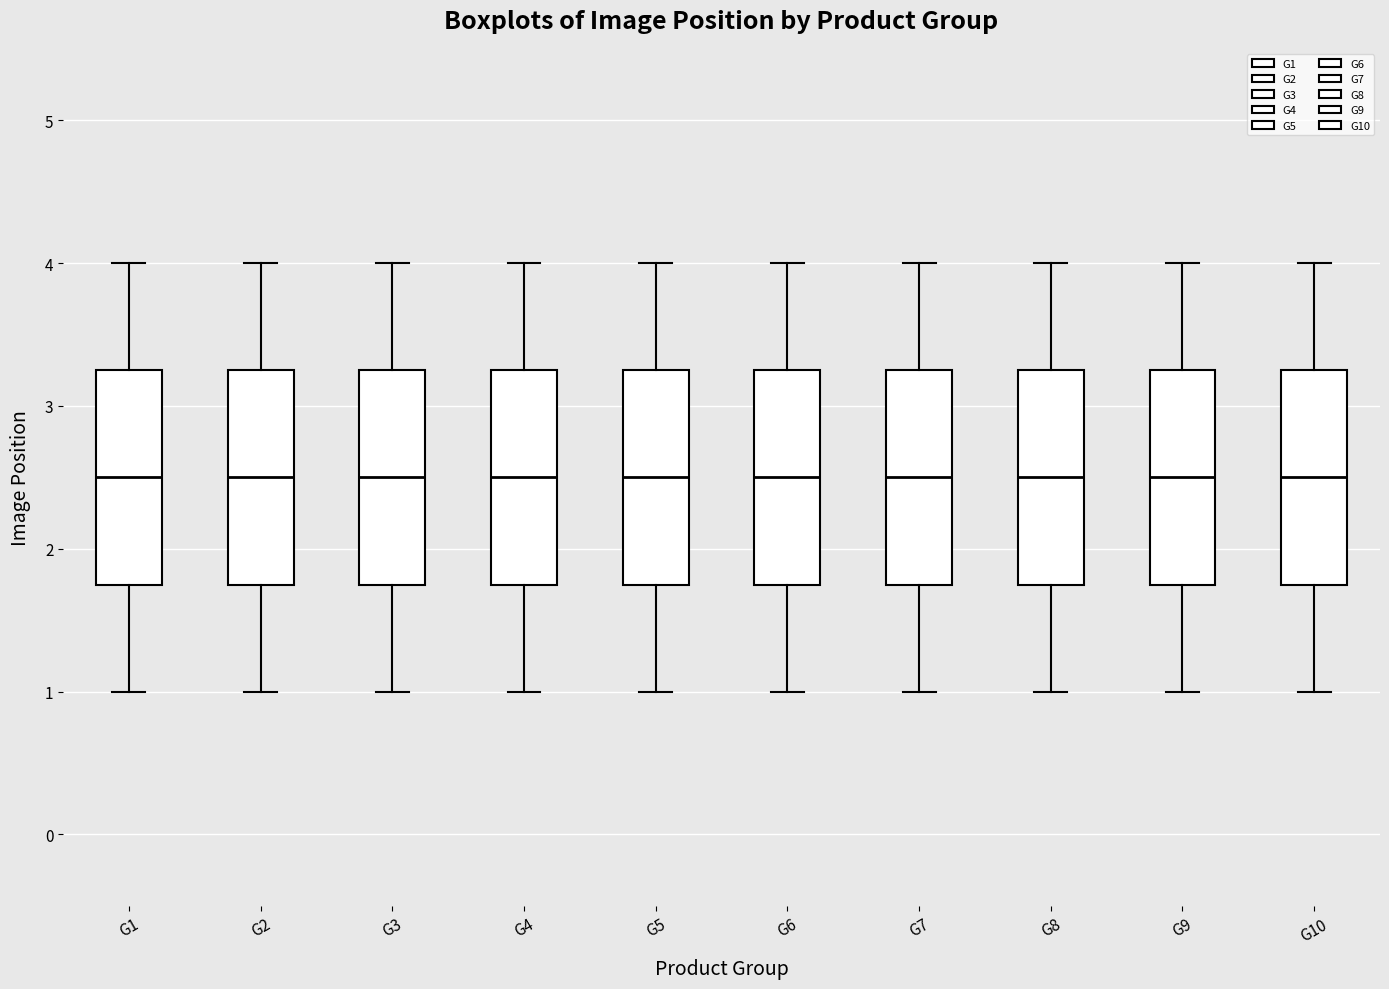

Reading left to right, transcribe this box plot: for each box, give where its median line is, the range the box spans, and where its two whiskers end, as read against the y-axis. The values are not printed on the chart, so give them approximately, as read against the axis.

G1: median 2.5, box 1.8 to 3.3, whiskers 1.0 to 4.0
G2: median 2.5, box 1.8 to 3.3, whiskers 1.0 to 4.0
G3: median 2.5, box 1.8 to 3.3, whiskers 1.0 to 4.0
G4: median 2.5, box 1.8 to 3.3, whiskers 1.0 to 4.0
G5: median 2.5, box 1.8 to 3.3, whiskers 1.0 to 4.0
G6: median 2.5, box 1.8 to 3.3, whiskers 1.0 to 4.0
G7: median 2.5, box 1.8 to 3.3, whiskers 1.0 to 4.0
G8: median 2.5, box 1.8 to 3.3, whiskers 1.0 to 4.0
G9: median 2.5, box 1.8 to 3.3, whiskers 1.0 to 4.0
G10: median 2.5, box 1.8 to 3.3, whiskers 1.0 to 4.0